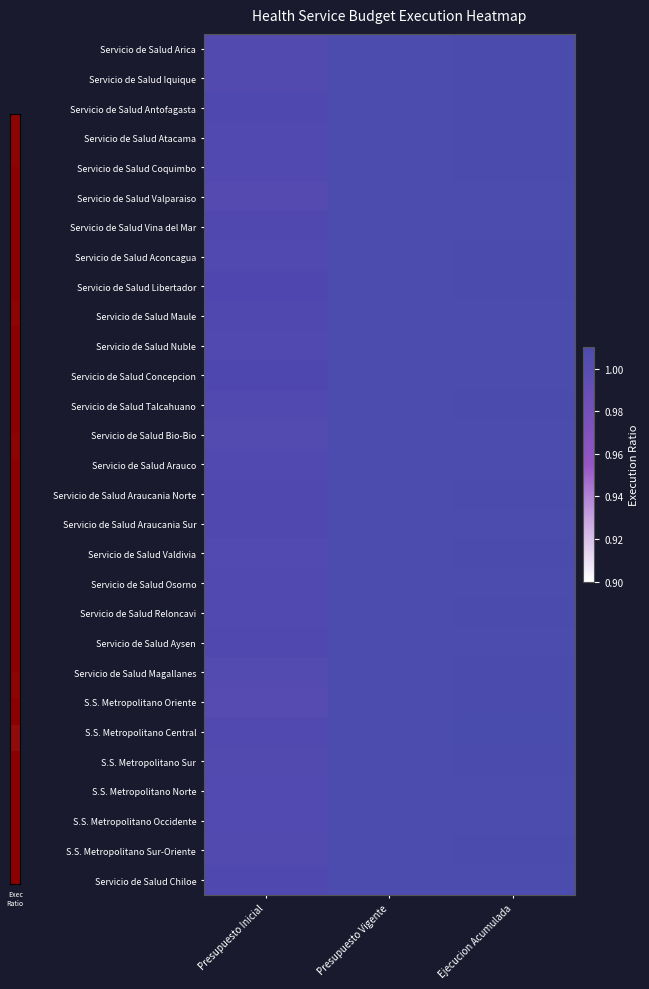

Is it true that S.S. Metropolitano Central equals 1.5 at Ejecucion Acumulada?

False